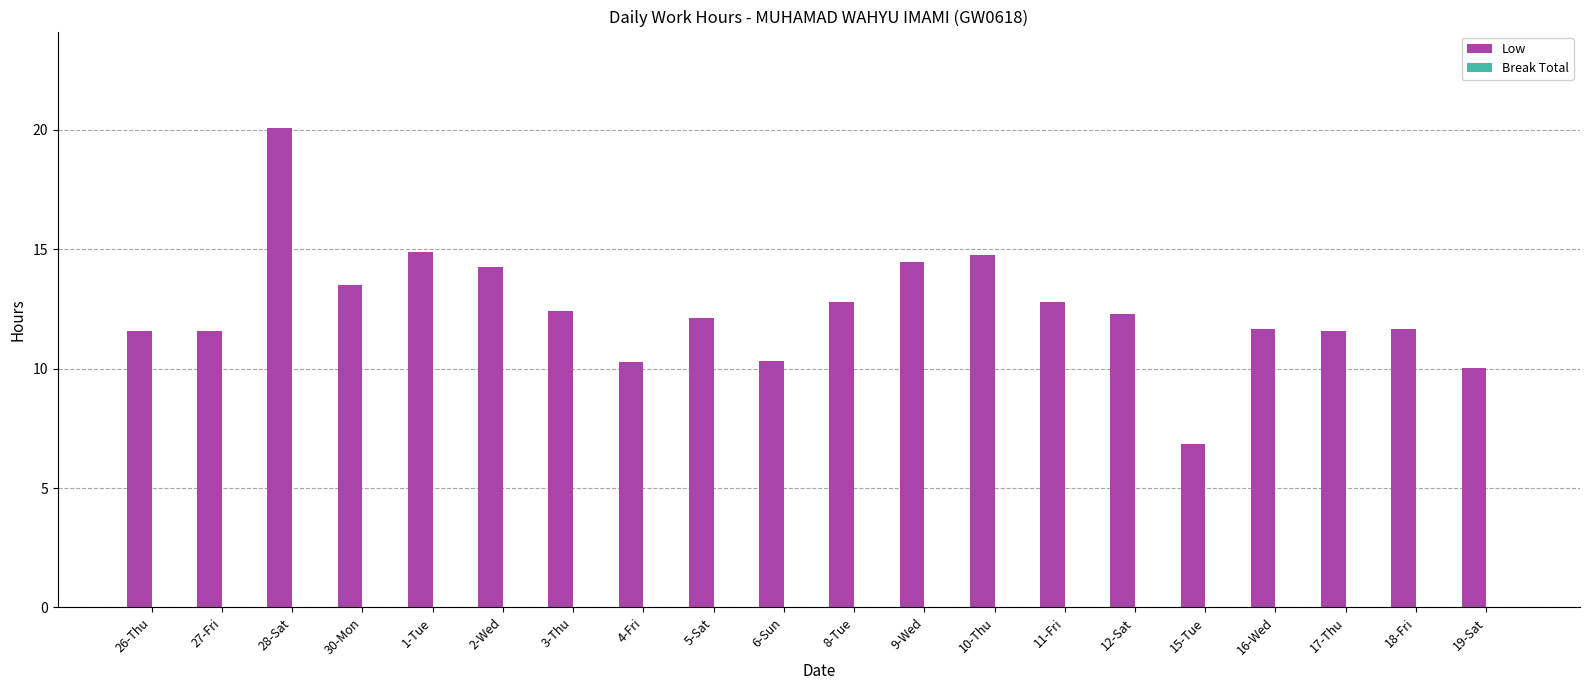

Is it true that the value at 18-Fri is 8.0?

False